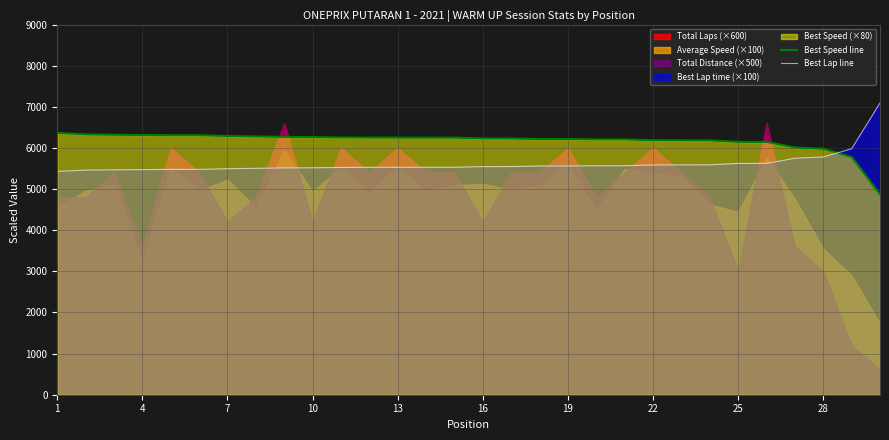

How many times do Best Lap line and Best Speed line cross each other?

1